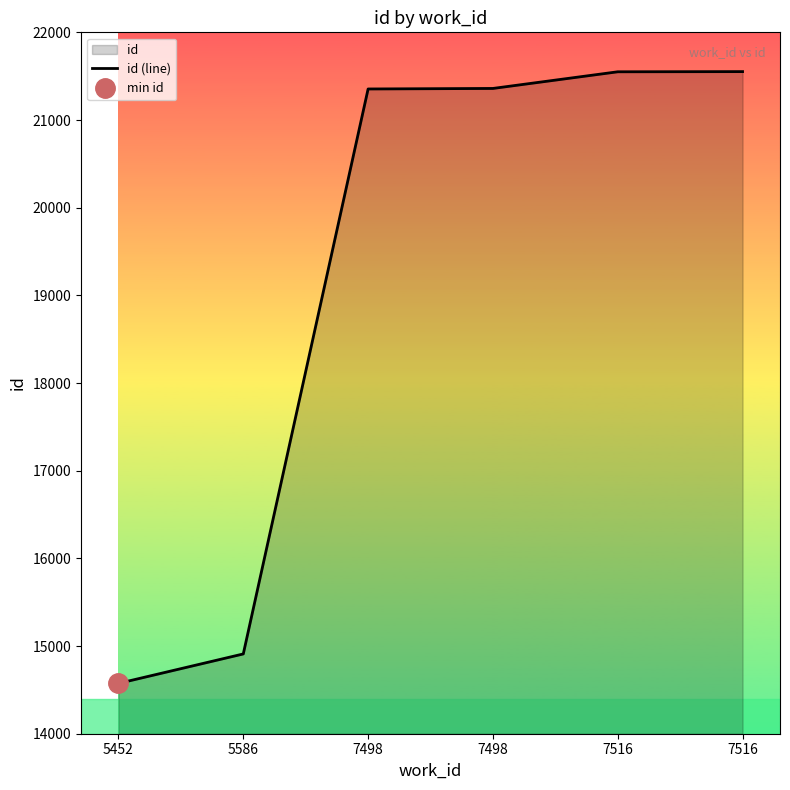

Rank the categories by value from lowest to highest.

5452, 5586, 7498, 7498, 7516, 7516